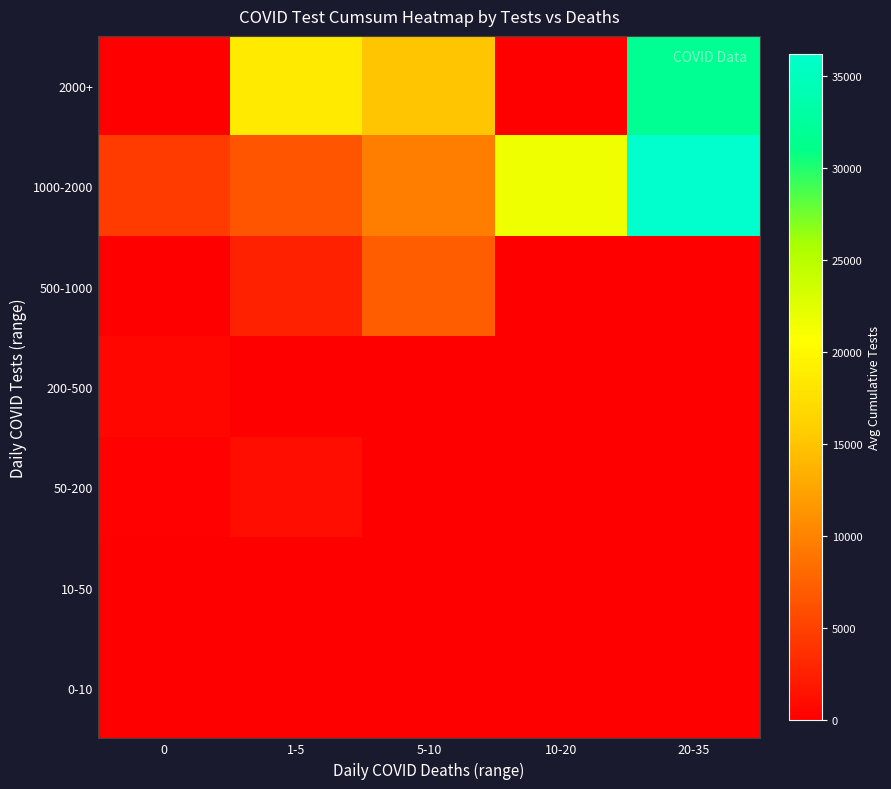

Rank the series by their maximum value, from lowest to highest.

0-10, 10-50, 200-500, 50-200, 500-1000, 2000+, 1000-2000